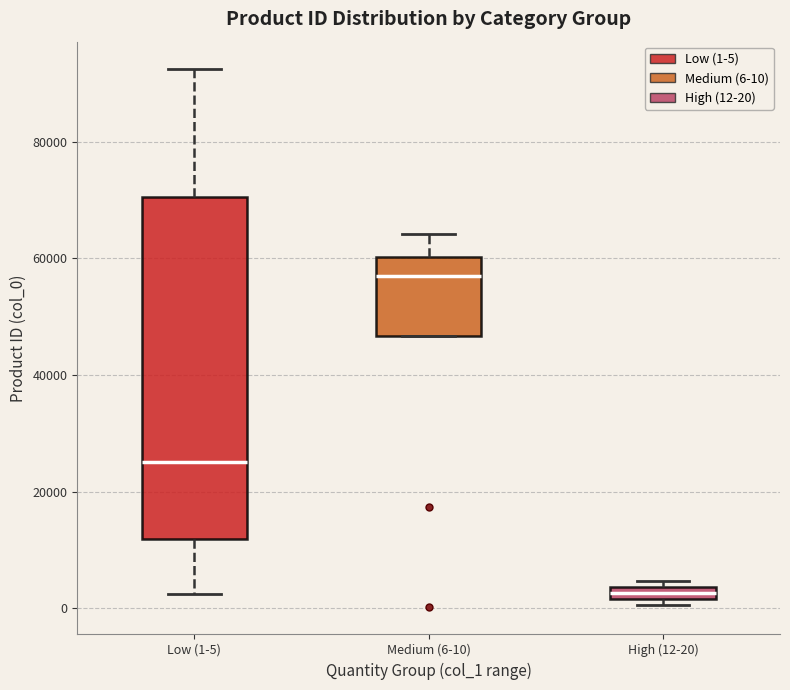

Which box is the tallest, from its lower edge to its upper edge?

Low (1-5)